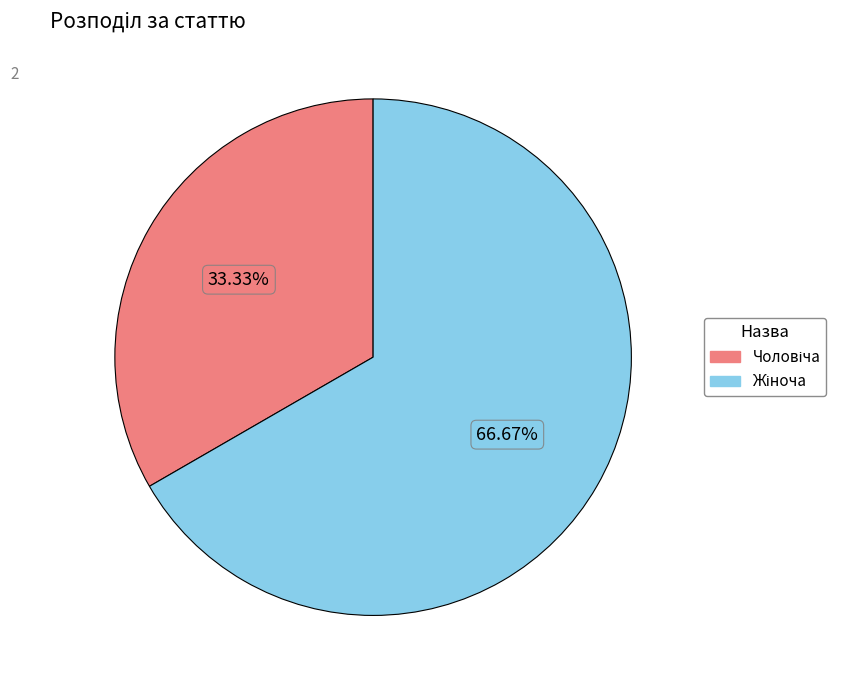

Is there a majority slice in this chart?

Yes